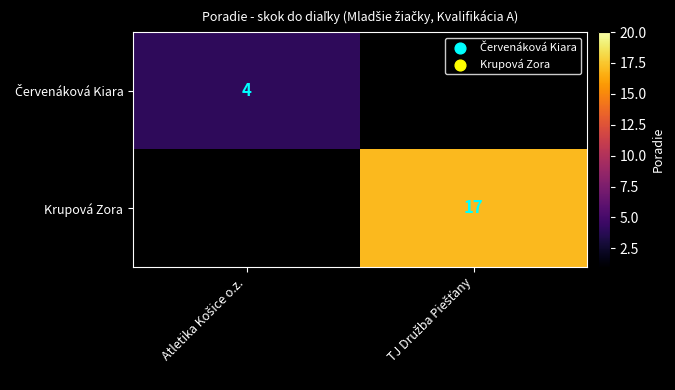

What is the total value across all series at Atletika Košice o.z.?

4